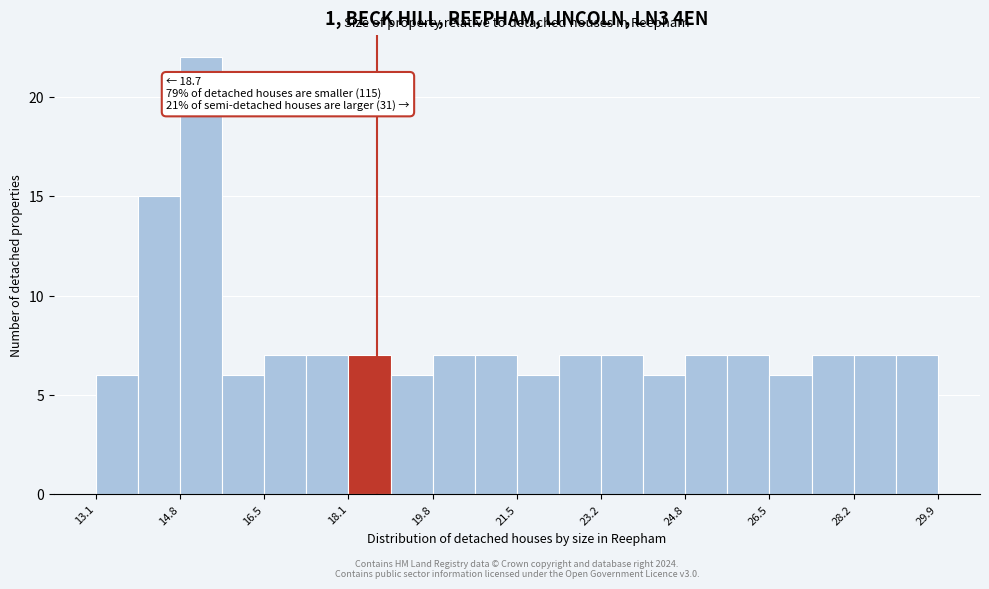

Over which range of the x-axis is the bar tallest?

14.8 to 15.6